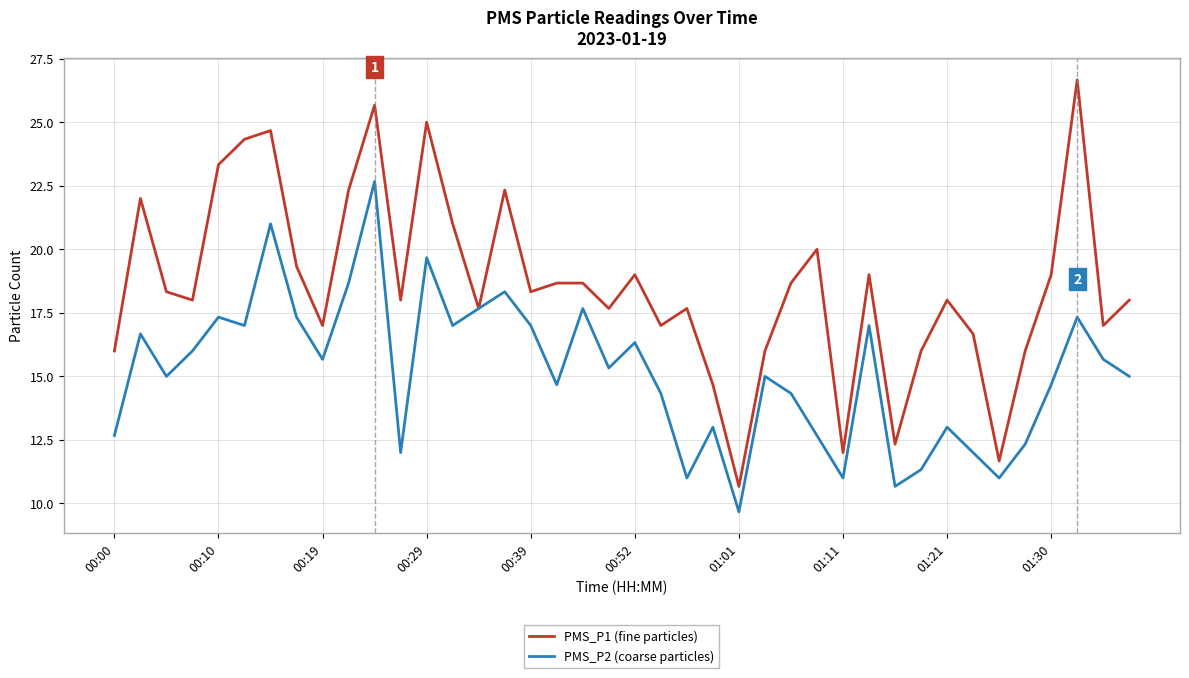

What is the difference between the maximum and second lowest values in the PMS_P2 (coarse particles) series?

12.0